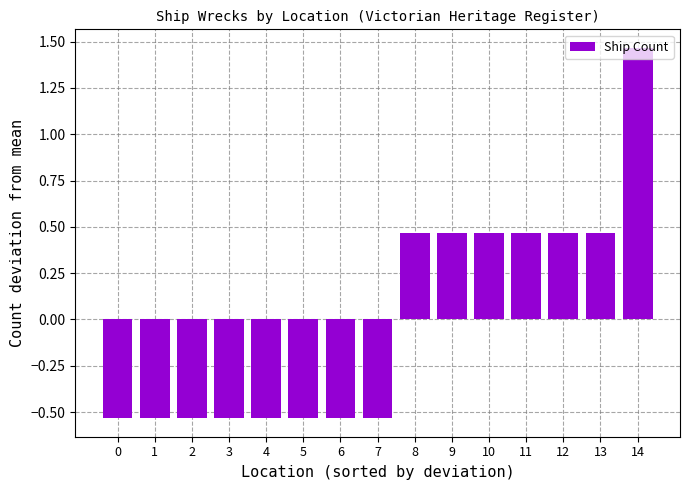

What is the sum of the values at 3 and 11?

-0.1